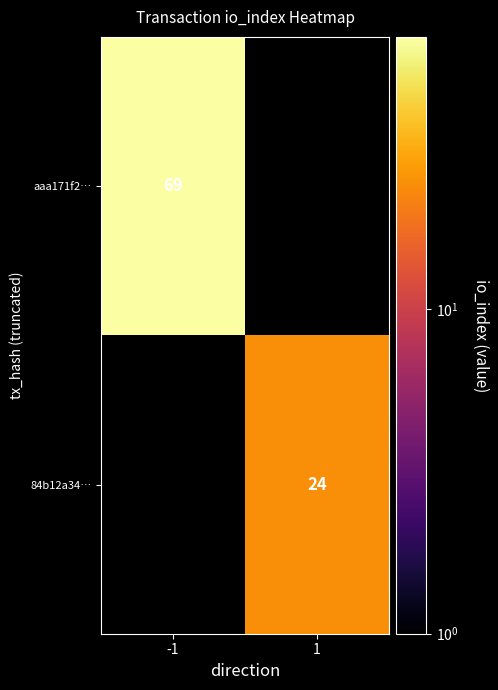

Which series changed the most between -1 and 1?

aaa171f2…